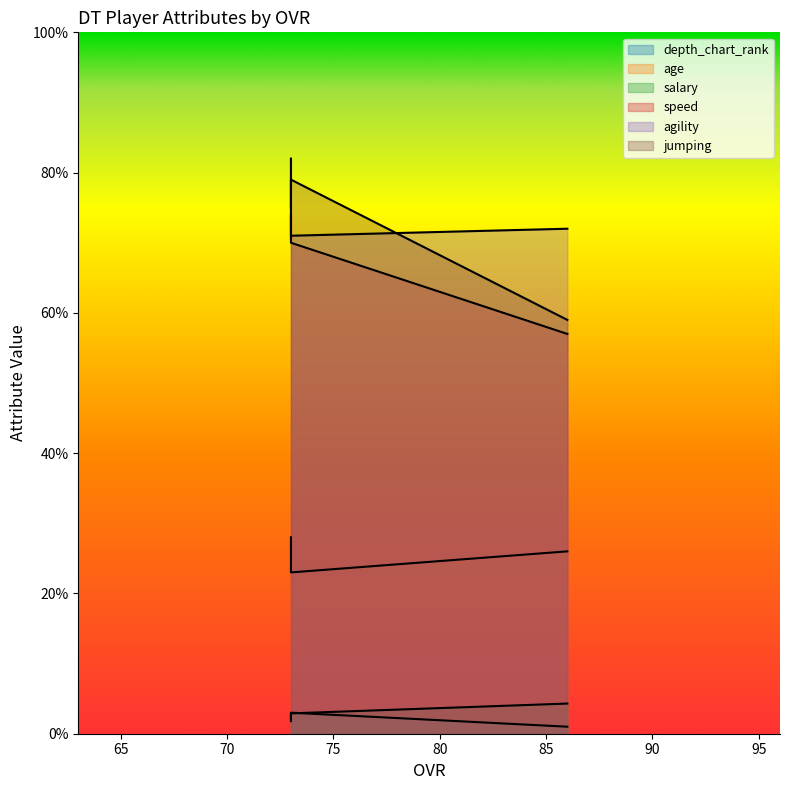

Reading left to right, transcribe all the data shown in this chart.

depth_chart_rank: 1.8	2.9	4.3
age: 2.0	3.0	1.0
salary: 28.0	23.0	26.0
speed: 82.0	71.0	72.0